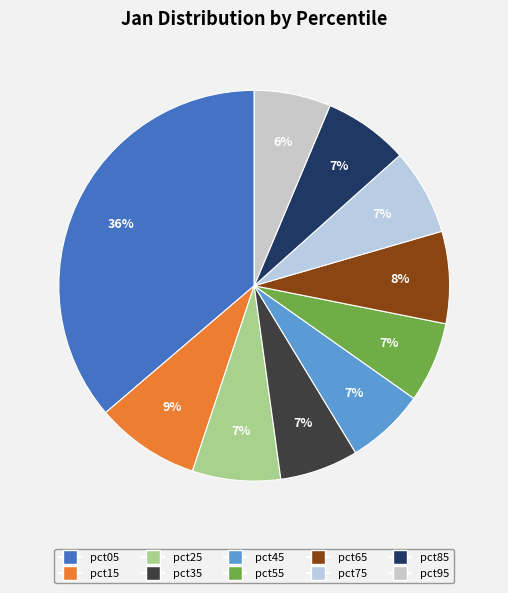

Is there a majority slice in this chart?

No